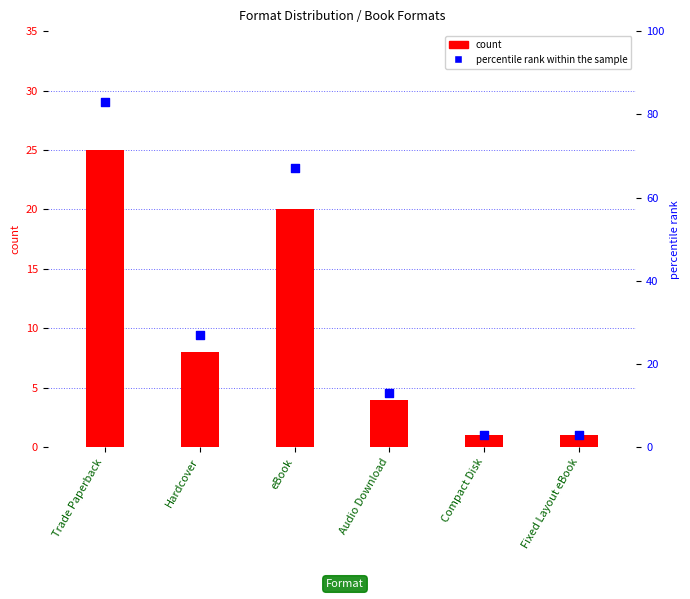

Between Fixed Layout eBook and eBook, which is larger?

eBook